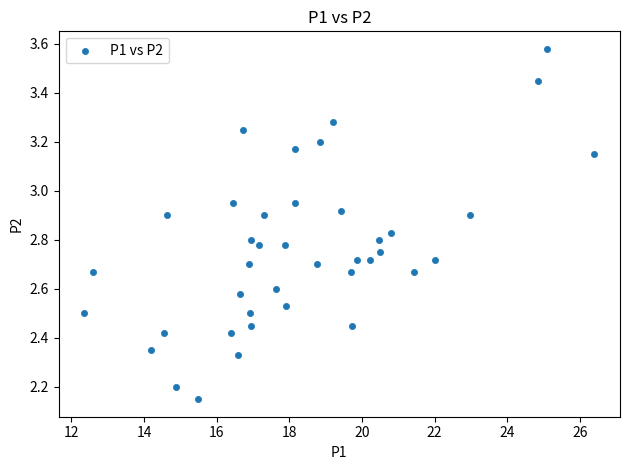

What is the range of Y values (max minus min)?

1.4